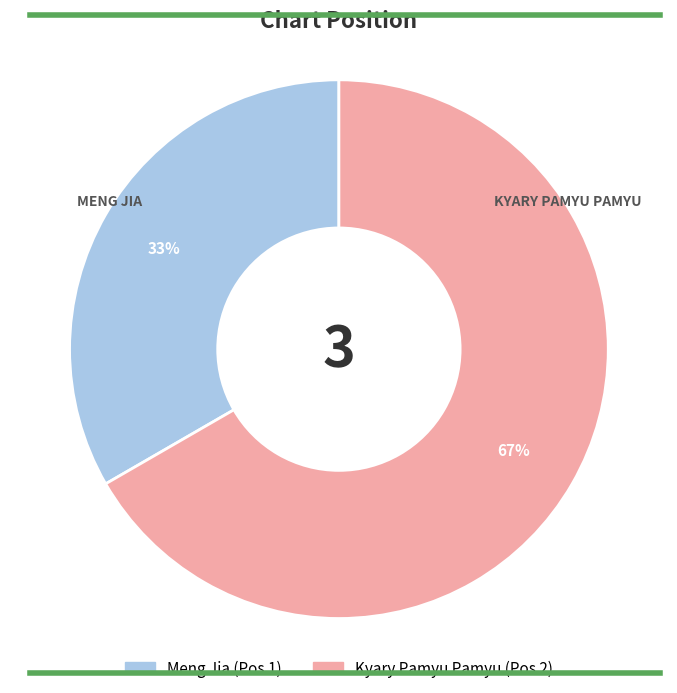

Is it true that Kyary Pamyu Pamyu is 67% of the pie?

True